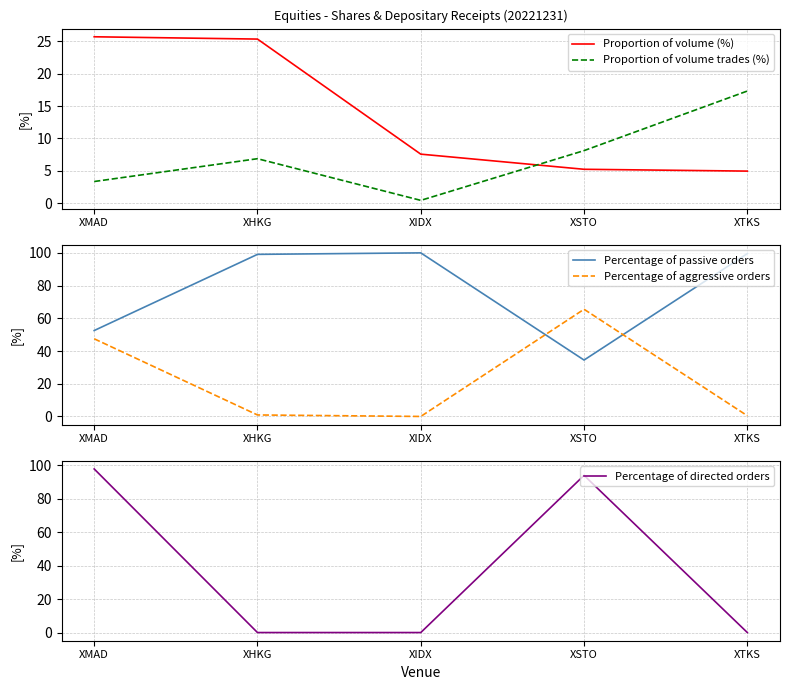

At which category does Percentage of aggressive orders reach its first local peak?

XSTO